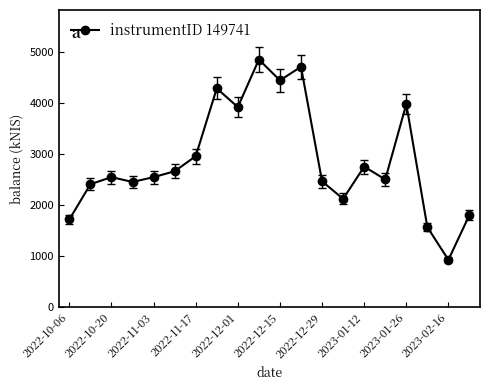

What is the sum of all values?

57616.0